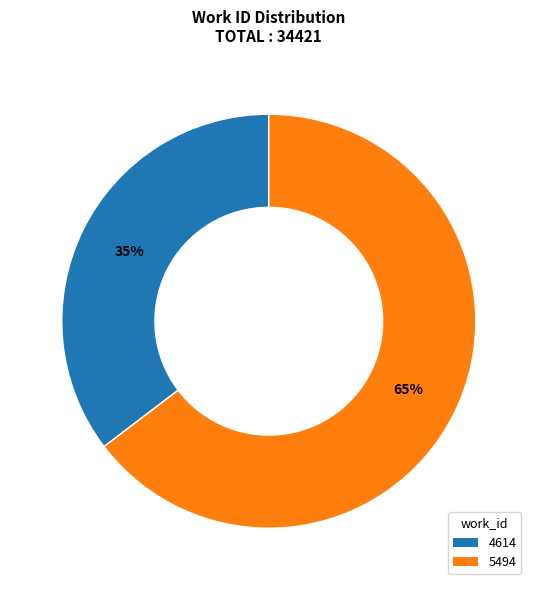

What is the ratio of the value at 4614 to the value at 5494?

0.5